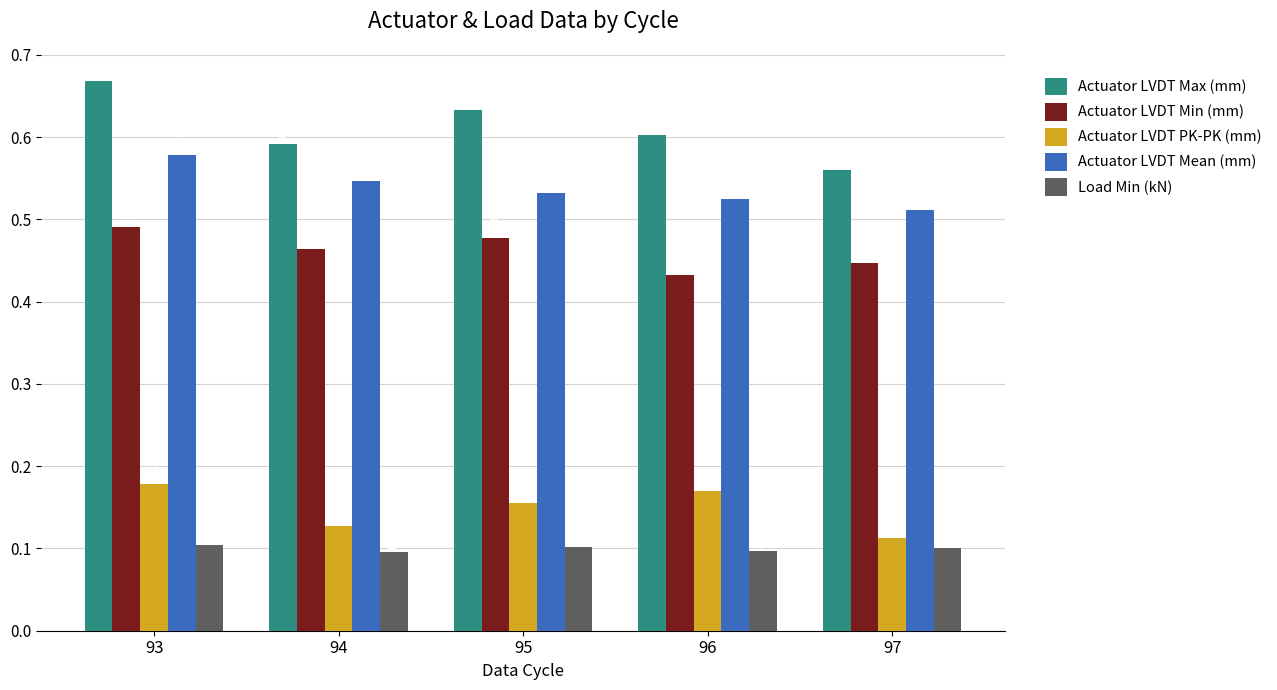

Rank the series by their maximum value, from lowest to highest.

Load Min (kN), Actuator LVDT PK-PK (mm), Actuator LVDT Min (mm), Actuator LVDT Mean (mm), Actuator LVDT Max (mm)